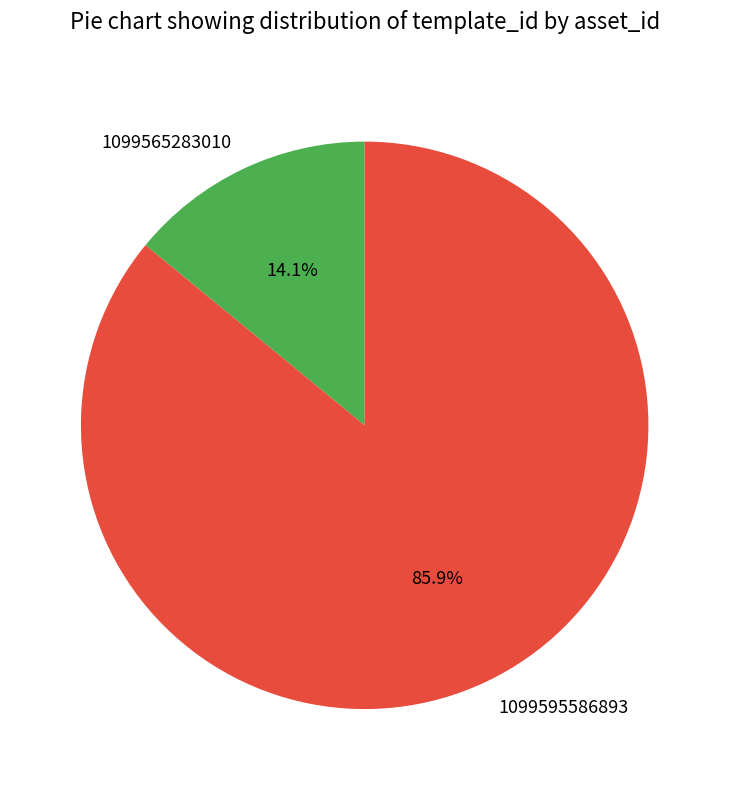

How many segments does this pie chart have?

2